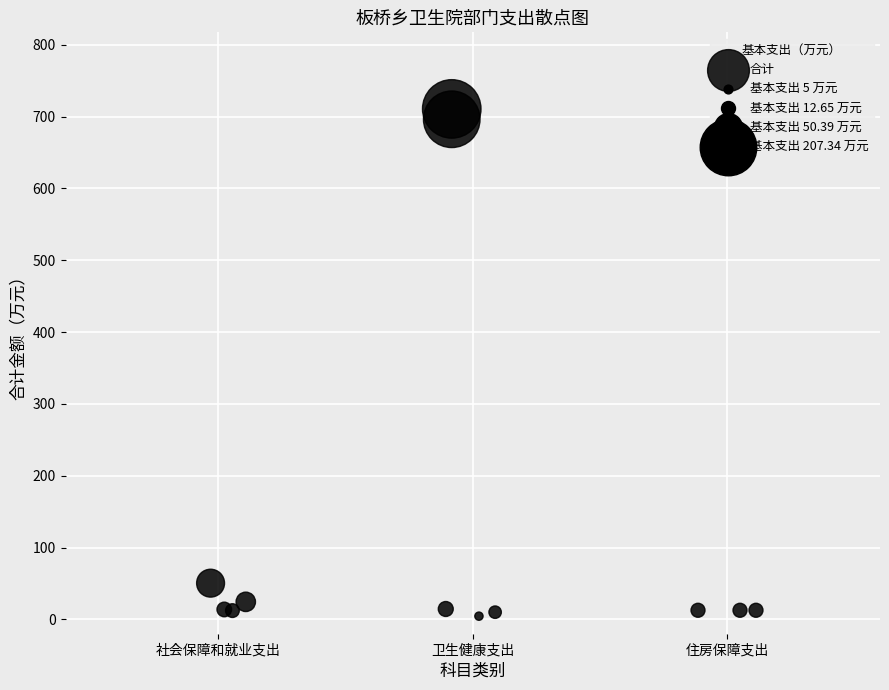

What Y value in the scatter plot is closest to 357?

50.4